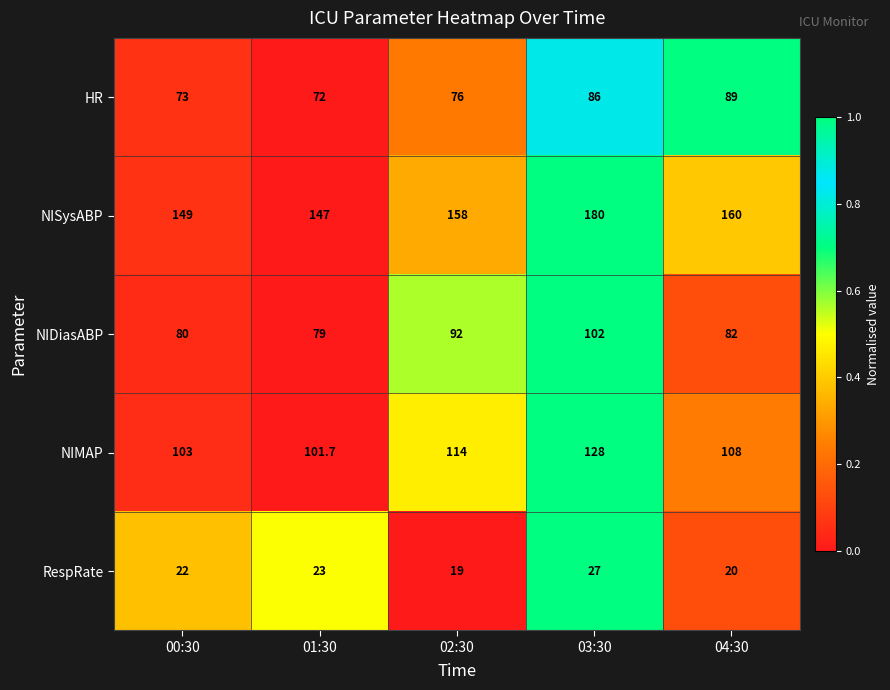

Reading right to left, extract all data points from this chart.

HR: 04:30=89.0	03:30=86.0	02:30=76.0	01:30=72.0	00:30=73.0
NISysABP: 04:30=160.0	03:30=180.0	02:30=158.0	01:30=147.0	00:30=149.0
NIDiasABP: 04:30=82.0	03:30=102.0	02:30=92.0	01:30=79.0	00:30=80.0
NIMAP: 04:30=108.0	03:30=128.0	02:30=114.0	01:30=101.7	00:30=103.0
RespRate: 04:30=20.0	03:30=27.0	02:30=19.0	01:30=23.0	00:30=22.0